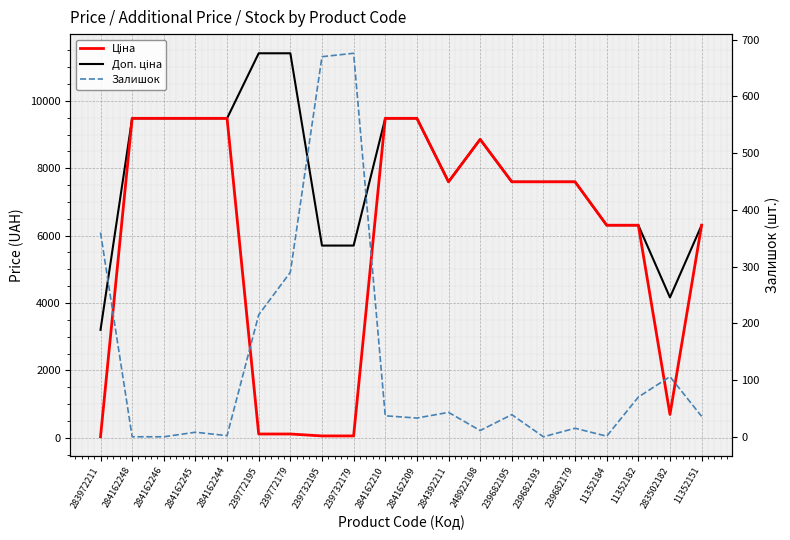

True or false: Залишок has a value of 8.0 at 284162245.

True